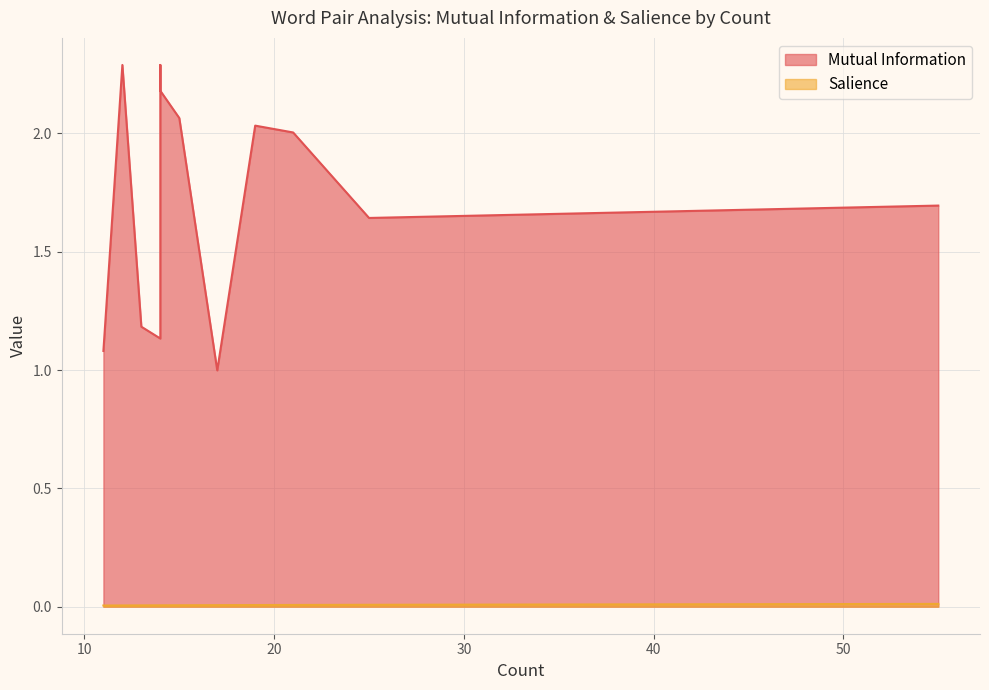

At which label is Mutual Information closest to 1?

17